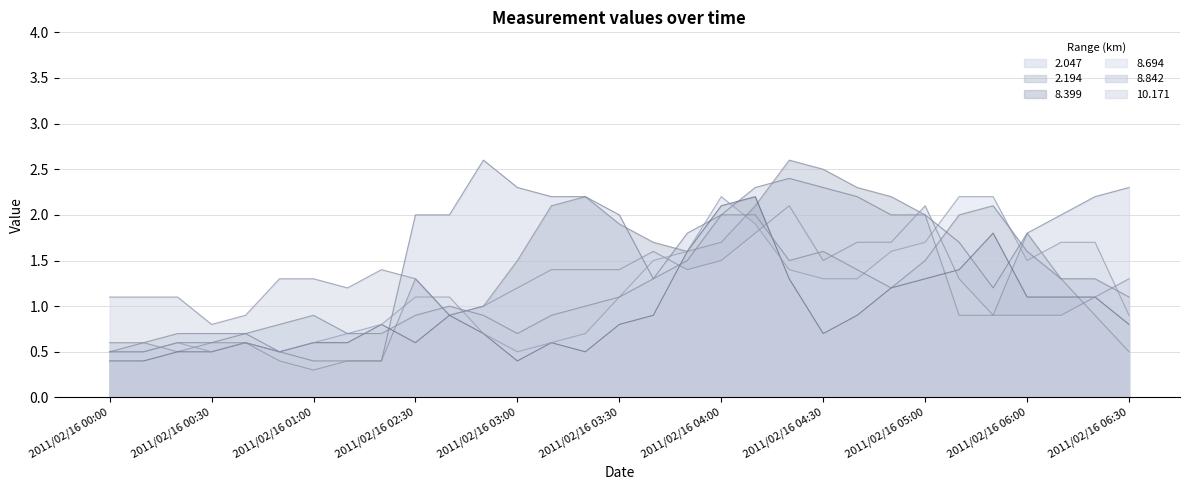

What are all the series names shown in the legend?

2.047, 2.194, 8.399, 8.694, 8.842, 10.171